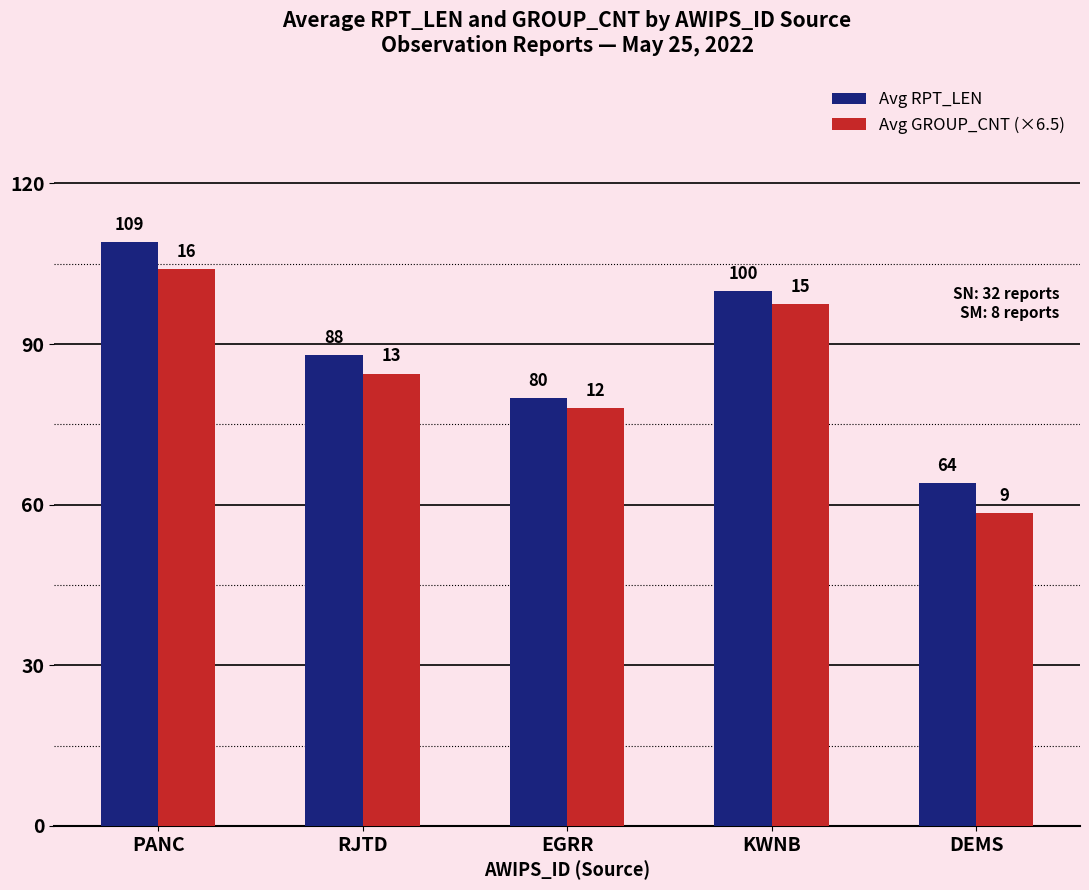

What is the value of the Avg RPT_LEN bar at the 5th from the left?

64.0